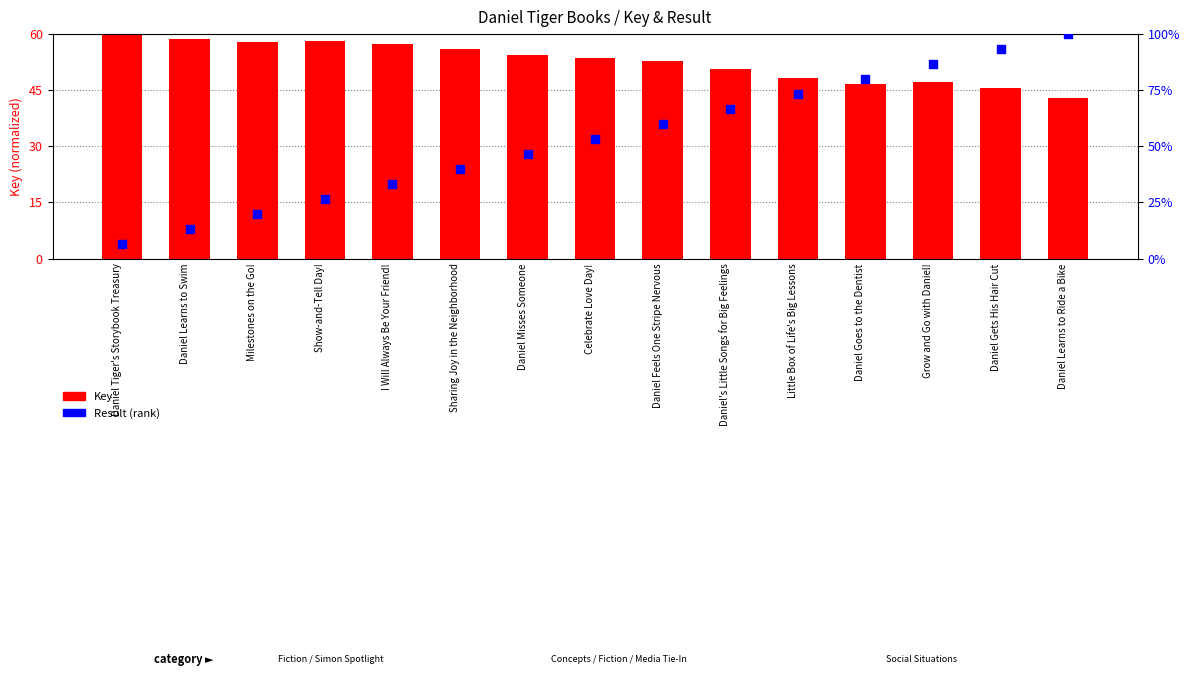

Which series has the widest spread of Y values?

Result